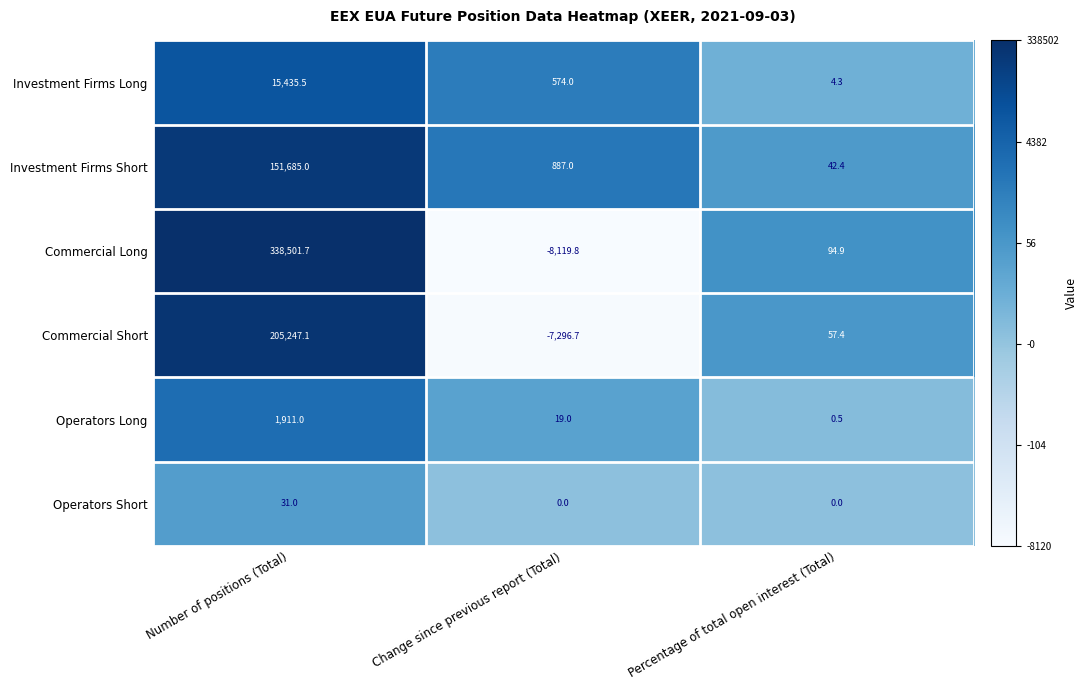

What is the total value across all series at Change since previous report (Total)?

-13936.5